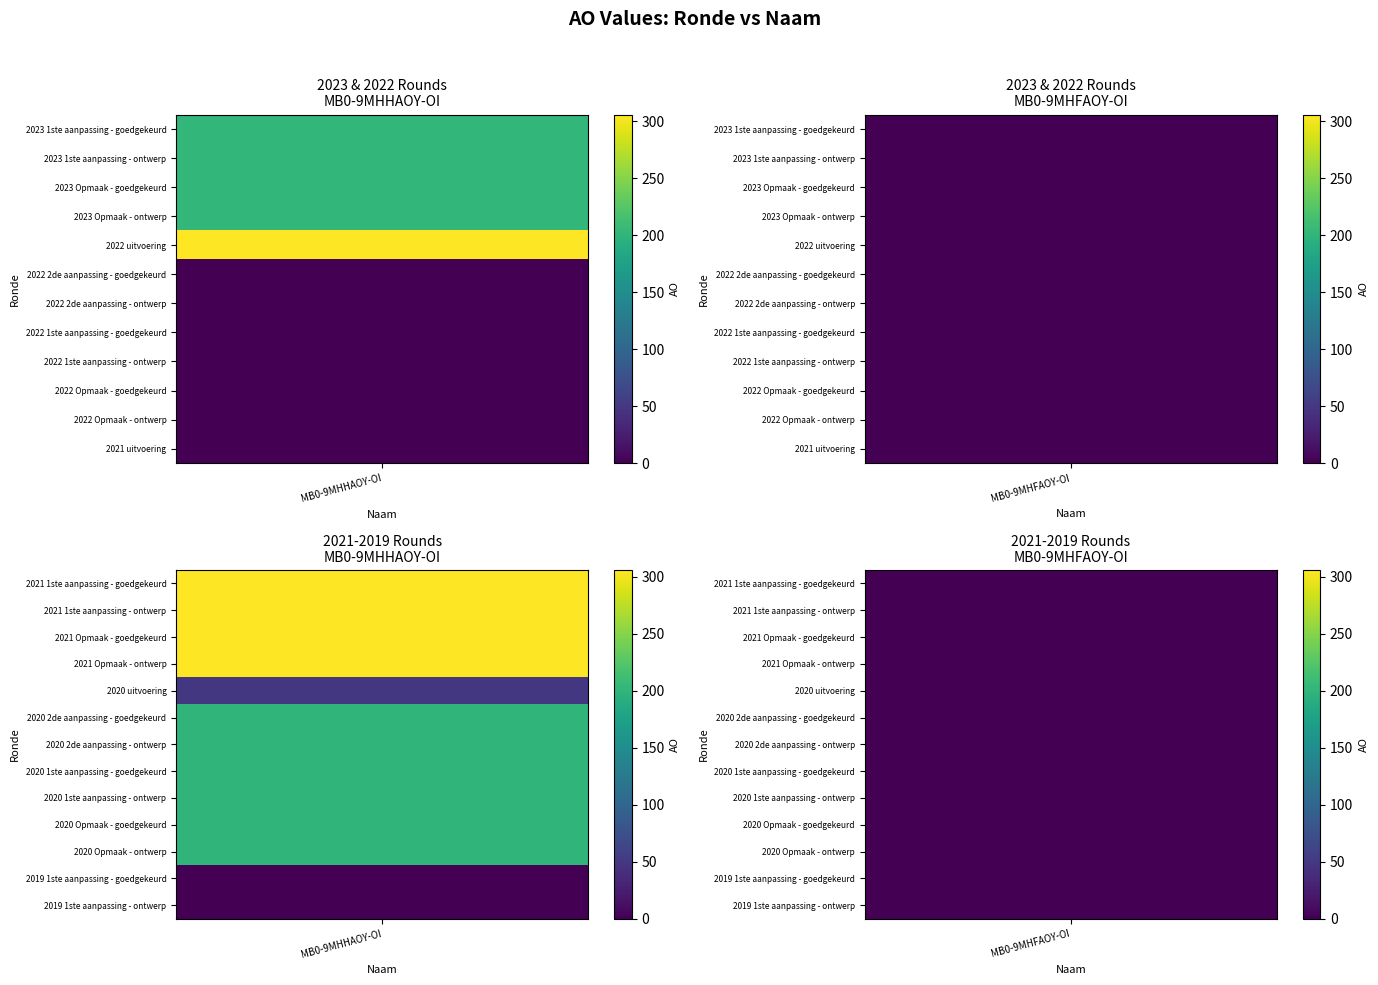

Reading left to right, transcribe all the data shown in this chart.

MB0-9MHHAOY-OI: 2023 1ste aanpassing - goedgekeurd=203	2023 1ste aanpassing - ontwerp=203	2023 Opmaak - goedgekeurd=203	2023 Opmaak - ontwerp=203	2022 uitvoering=305	2022 2de aanpassing - goedgekeurd=0	2022 2de aanpassing - ontwerp=0	2022 1ste aanpassing - goedgekeurd=0	2022 1ste aanpassing - ontwerp=0	2022 Opmaak - goedgekeurd=0	2022 Opmaak - ontwerp=0	2021 uitvoering=0	2021 1ste aanpassing - goedgekeurd=306	2021 1ste aanpassing - ontwerp=306	2021 Opmaak - goedgekeurd=306	2021 Opmaak - ontwerp=306	2020 uitvoering=50	2020 2de aanpassing - goedgekeurd=200	2020 2de aanpassing - ontwerp=200	2020 1ste aanpassing - goedgekeurd=200	2020 1ste aanpassing - ontwerp=200	2020 Opmaak - goedgekeurd=200	2020 Opmaak - ontwerp=200	2019 1ste aanpassing - goedgekeurd=0	2019 1ste aanpassing - ontwerp=0
MB0-9MHFAOY-OI: 2023 1ste aanpassing - goedgekeurd=0	2023 1ste aanpassing - ontwerp=0	2023 Opmaak - goedgekeurd=0	2023 Opmaak - ontwerp=0	2022 uitvoering=0	2022 2de aanpassing - goedgekeurd=0	2022 2de aanpassing - ontwerp=0	2022 1ste aanpassing - goedgekeurd=0	2022 1ste aanpassing - ontwerp=0	2022 Opmaak - goedgekeurd=0	2022 Opmaak - ontwerp=0	2021 uitvoering=0	2021 1ste aanpassing - goedgekeurd=0	2021 1ste aanpassing - ontwerp=0	2021 Opmaak - goedgekeurd=0	2021 Opmaak - ontwerp=0	2020 uitvoering=0	2020 2de aanpassing - goedgekeurd=0	2020 2de aanpassing - ontwerp=0	2020 1ste aanpassing - goedgekeurd=0	2020 1ste aanpassing - ontwerp=0	2020 Opmaak - goedgekeurd=0	2020 Opmaak - ontwerp=0	2019 1ste aanpassing - goedgekeurd=0	2019 1ste aanpassing - ontwerp=0